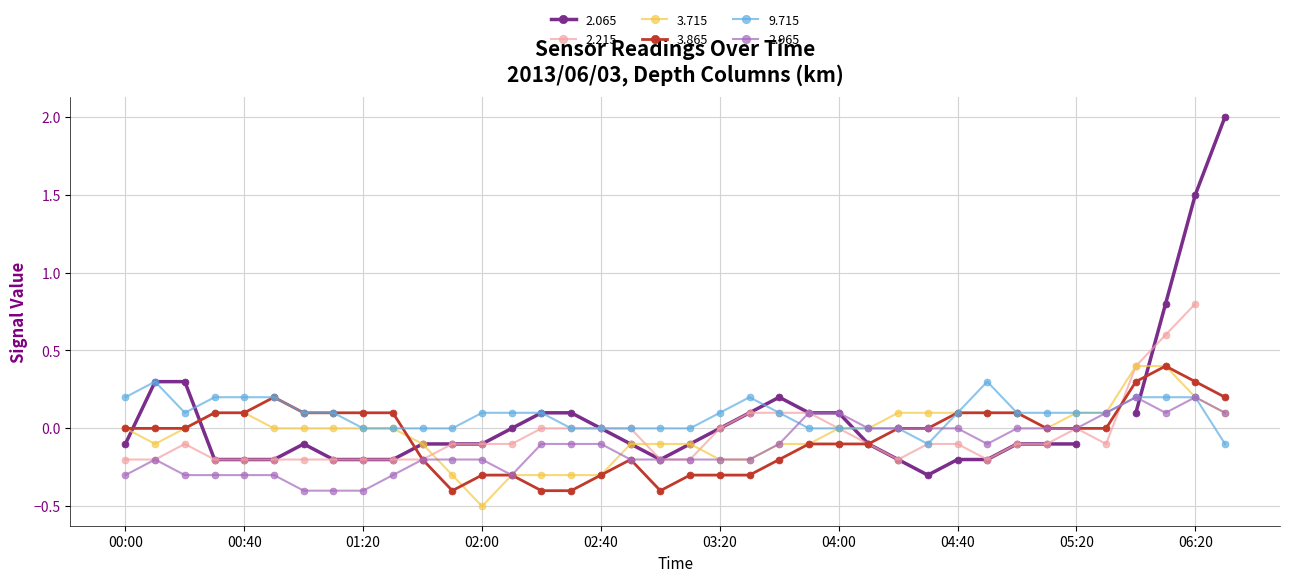

How many negative values does the 2.965 series have?

24